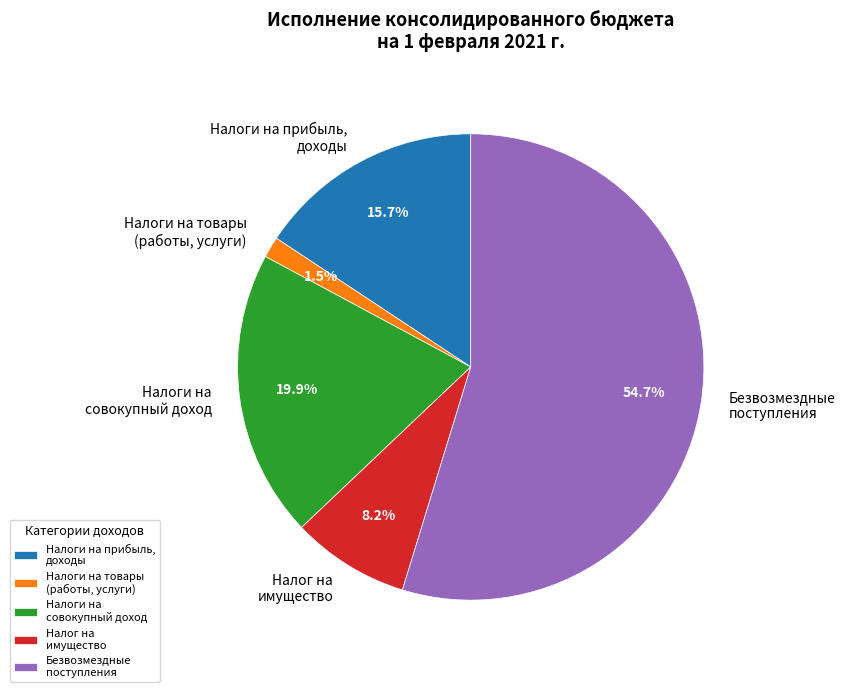

Which slice is the largest?

Безвозмездные поступления